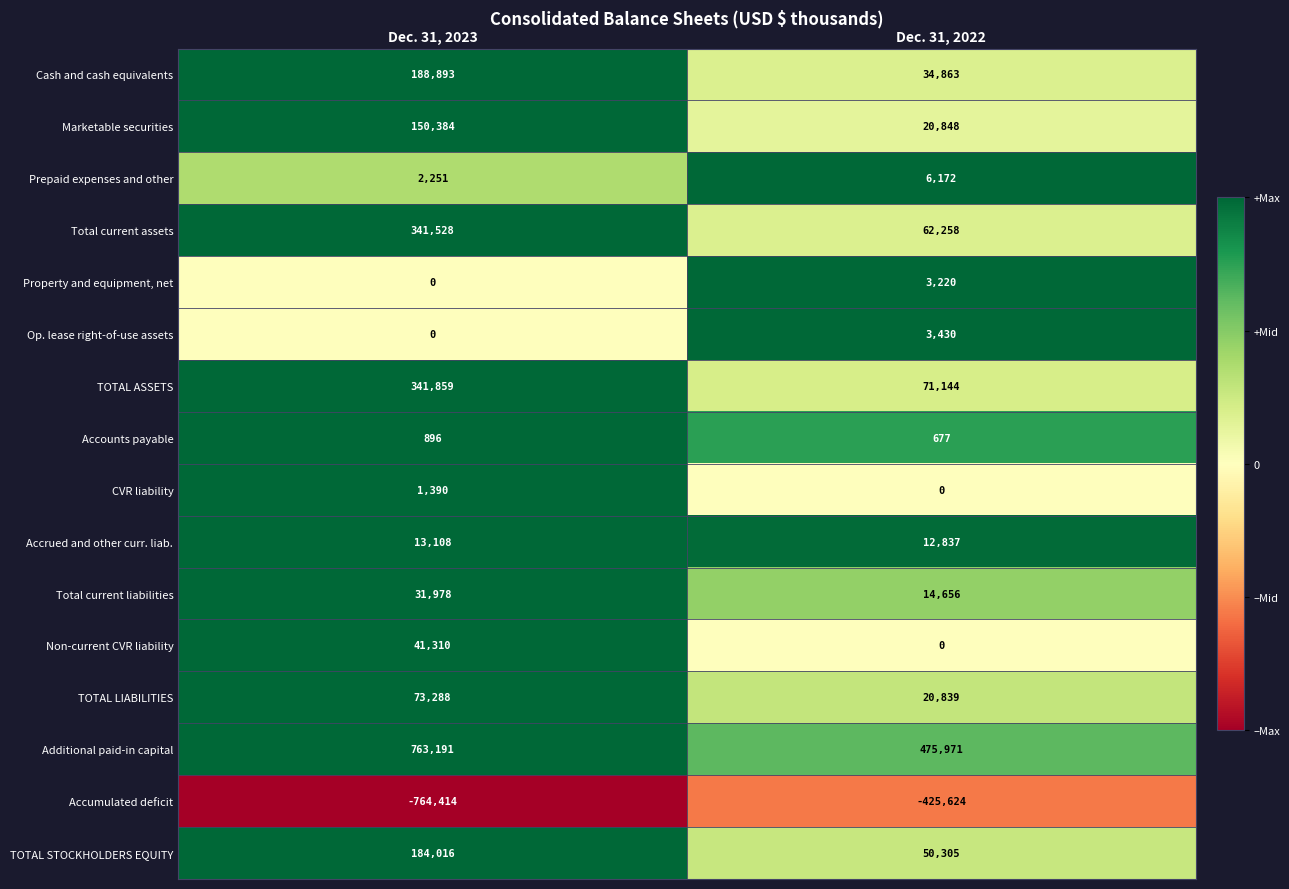

At which category is the sum across all series the highest?

Dec. 31, 2023